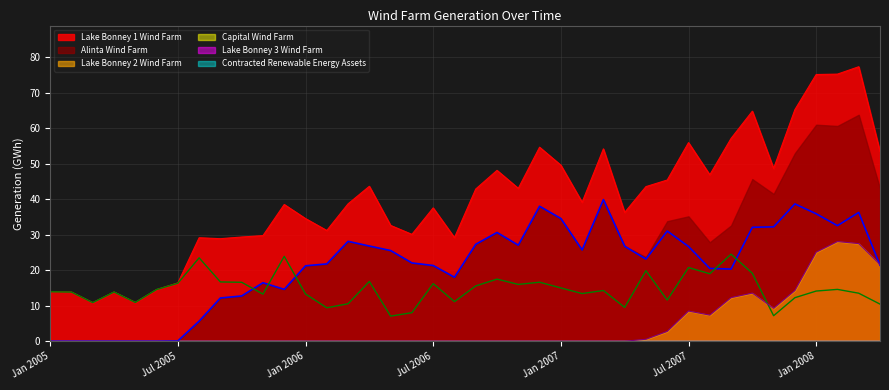

What is the label of the 39th point from the left?

Mar 2008